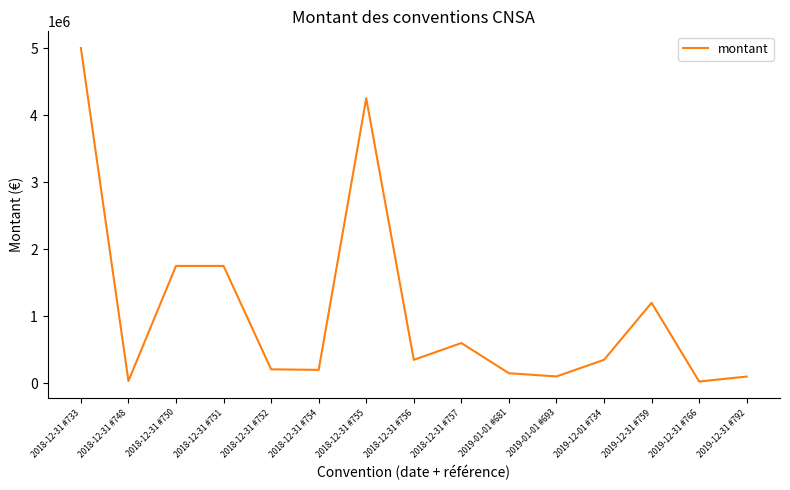

Which category has the highest value across all series?

2018-12-31 #733